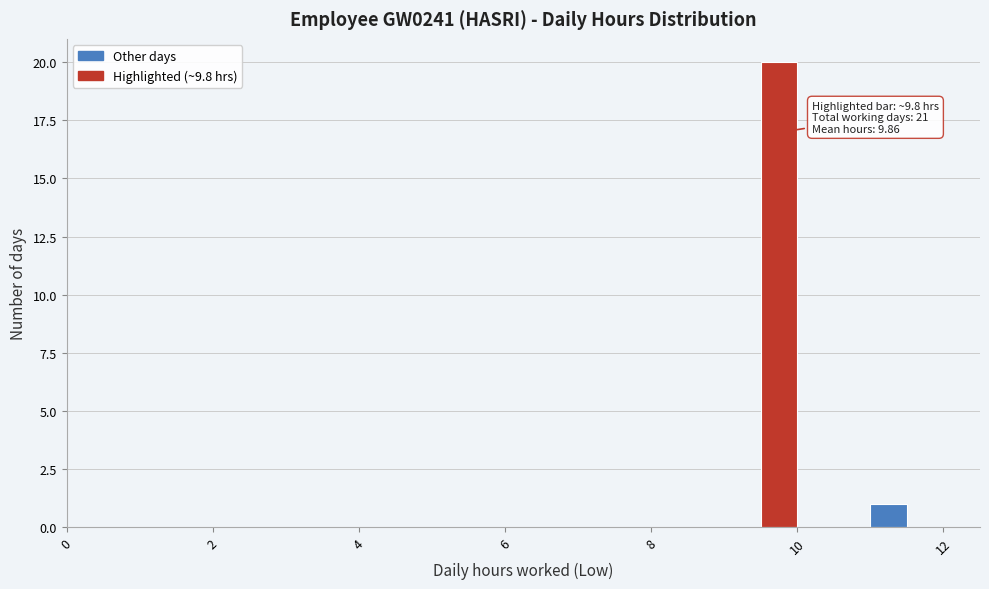

Around what value on the x-axis is the tallest bar? Give the approximate position of its centre, as read against the axis.

9.8